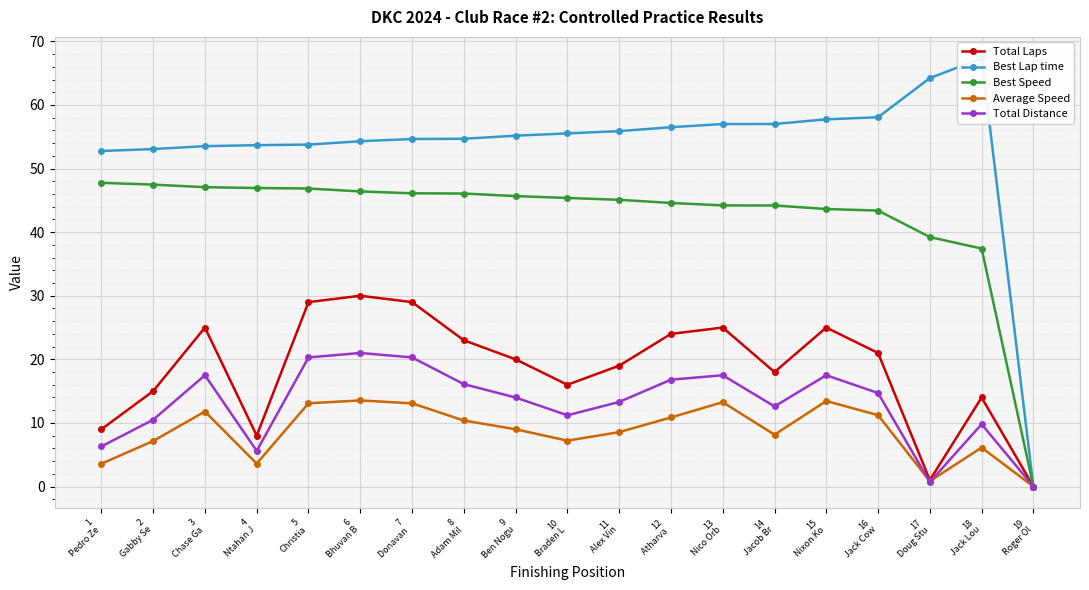

Reading right to left, list all the values displayed in this chart.

Total Laps: 19
Roger Ol=0.0	18
Jack Lou=14.0	17
Doug Stu=1.0	16
Jack Cow=21.0	15
Nixon Ko=25.0	14
Jacob Br=18.0	13
Nico Orb=25.0	12
Atharva =24.0	11
Alex Vin=19.0	10
Braden L=16.0	9
Ben Nogu=20.0	8
Adam Mil=23.0	7
Donavan =29.0	6
Bhuvan B=30.0	5
Christia=29.0	4
Ntahan J=8.0	3
Chase Ga=25.0	2
Gabby Se=15.0	1
Pedro Ze=9.0
Best Lap time: 19
Roger Ol=0.0	18
Jack Lou=67.3	17
Doug Stu=64.2	16
Jack Cow=58.1	15
Nixon Ko=57.7	14
Jacob Br=57.0	13
Nico Orb=57.0	12
Atharva =56.5	11
Alex Vin=55.9	10
Braden L=55.5	9
Ben Nogu=55.2	8
Adam Mil=54.7	7
Donavan =54.6	6
Bhuvan B=54.3	5
Christia=53.8	4
Ntahan J=53.7	3
Chase Ga=53.5	2
Gabby Se=53.1	1
Pedro Ze=52.8
Best Speed: 19
Roger Ol=0.0	18
Jack Lou=37.4	17
Doug Stu=39.2	16
Jack Cow=43.4	15
Nixon Ko=43.6	14
Jacob Br=44.2	13
Nico Orb=44.2	12
Atharva =44.6	11
Alex Vin=45.1	10
Braden L=45.4	9
Ben Nogu=45.7	8
Adam Mil=46.1	7
Donavan =46.1	6
Bhuvan B=46.4	5
Christia=46.9	4
Ntahan J=46.9	3
Chase Ga=47.1	2
Gabby Se=47.5	1
Pedro Ze=47.8
Average Speed: 19
Roger Ol=0.0	18
Jack Lou=6.1	17
Doug Stu=0.8	16
Jack Cow=11.2	15
Nixon Ko=13.4	14
Jacob Br=8.2	13
Nico Orb=13.3	12
Atharva =10.9	11
Alex Vin=8.6	10
Braden L=7.2	9
Ben Nogu=9.0	8
Adam Mil=10.4	7
Donavan =13.1	6
Bhuvan B=13.5	5
Christia=13.1	4
Ntahan J=3.6	3
Chase Ga=11.8	2
Gabby Se=7.2	1
Pedro Ze=3.6
Total Distance: 19
Roger Ol=0.0	18
Jack Lou=9.8	17
Doug Stu=0.7	16
Jack Cow=14.7	15
Nixon Ko=17.5	14
Jacob Br=12.6	13
Nico Orb=17.5	12
Atharva =16.8	11
Alex Vin=13.3	10
Braden L=11.2	9
Ben Nogu=14.0	8
Adam Mil=16.1	7
Donavan =20.3	6
Bhuvan B=21.0	5
Christia=20.3	4
Ntahan J=5.6	3
Chase Ga=17.5	2
Gabby Se=10.5	1
Pedro Ze=6.3